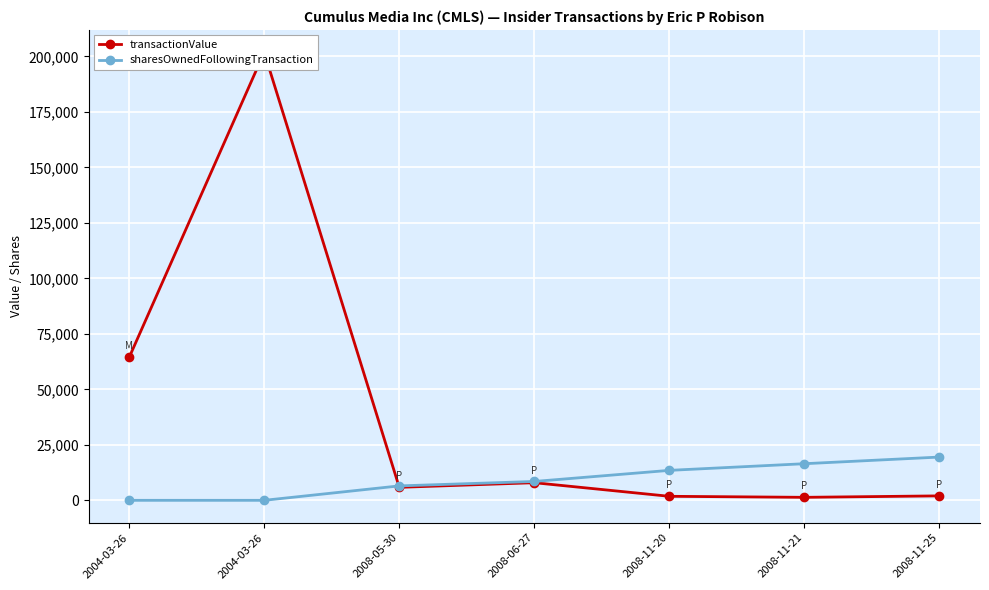

Is the value of sharesOwnedFollowingTransaction at 2008-05-30 greater than the value of transactionValue at 2004-03-26?

No